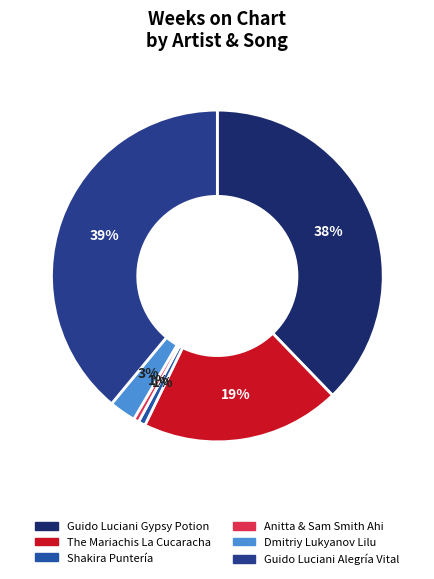

Is there any slice that represents more than half of the pie?

No